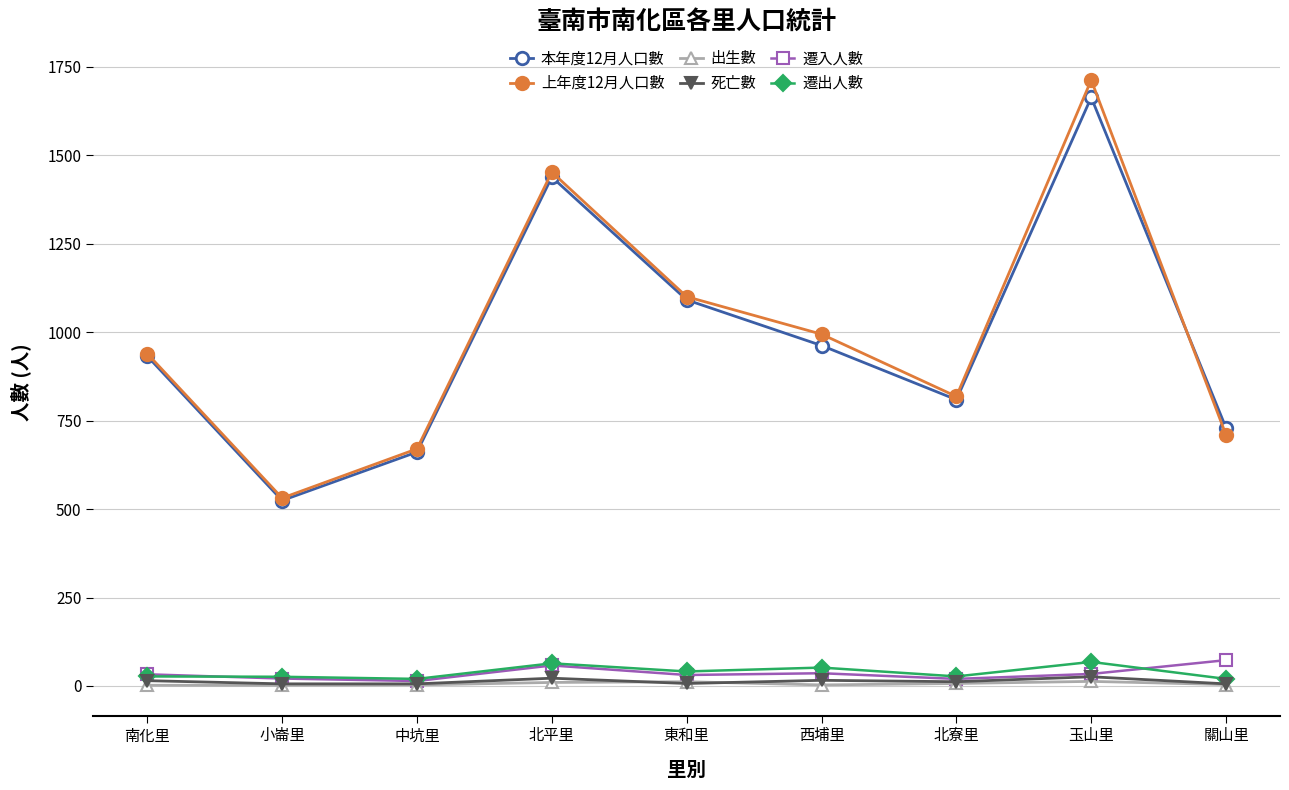

True or false: 遷出人數 has more than 0 points higher than both neighbors.

True